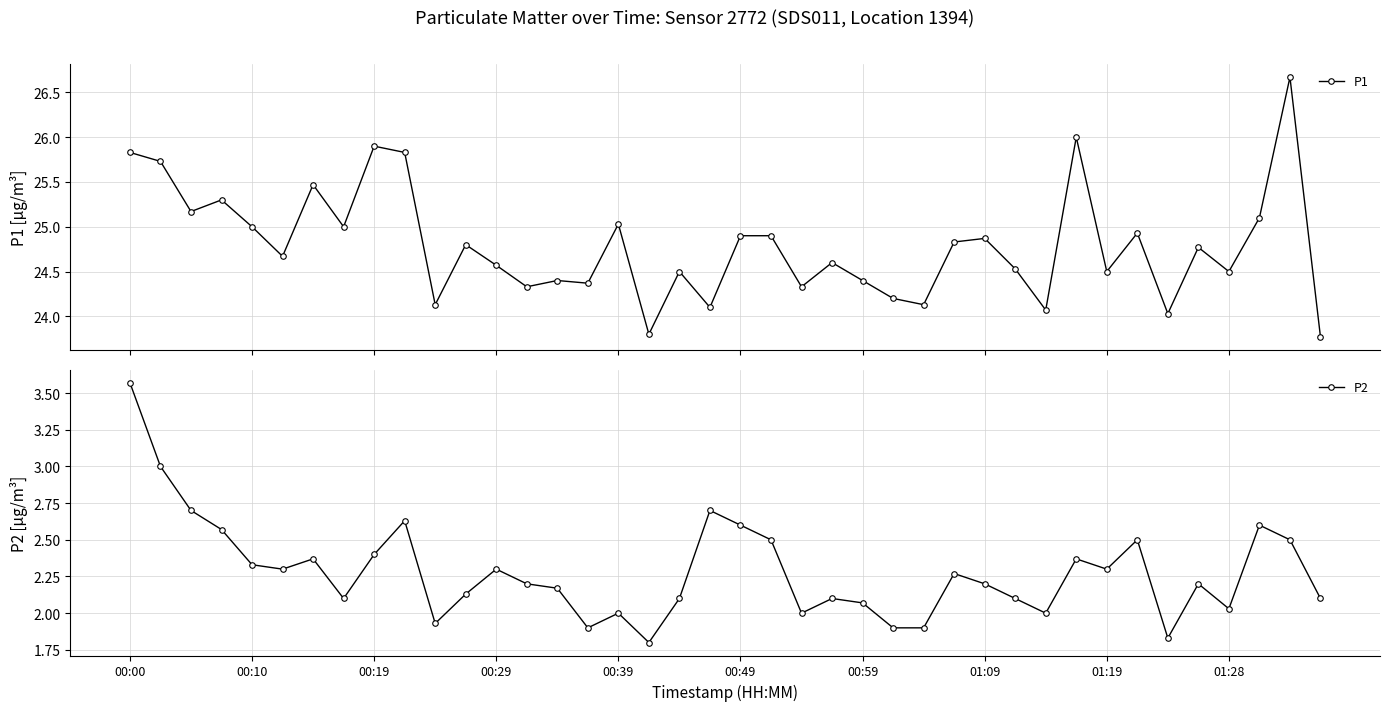

At 11, list the series in order from largest to smallest.

P1, P2